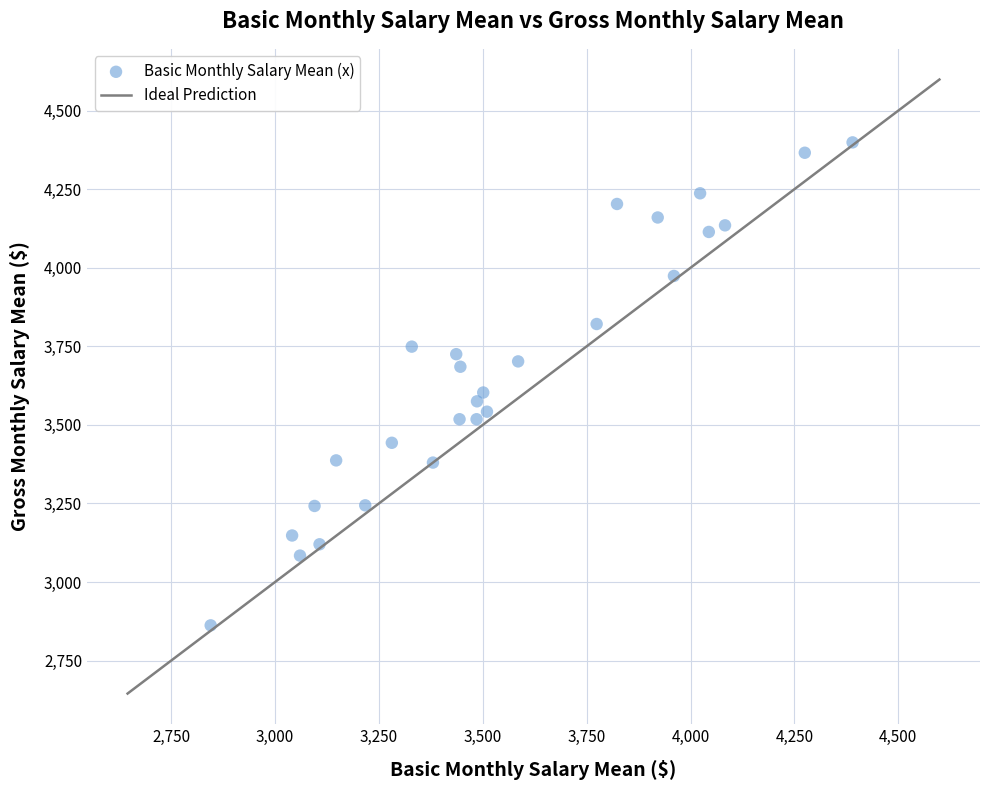

What Y value in the scatter plot is closest to 3630?

3603